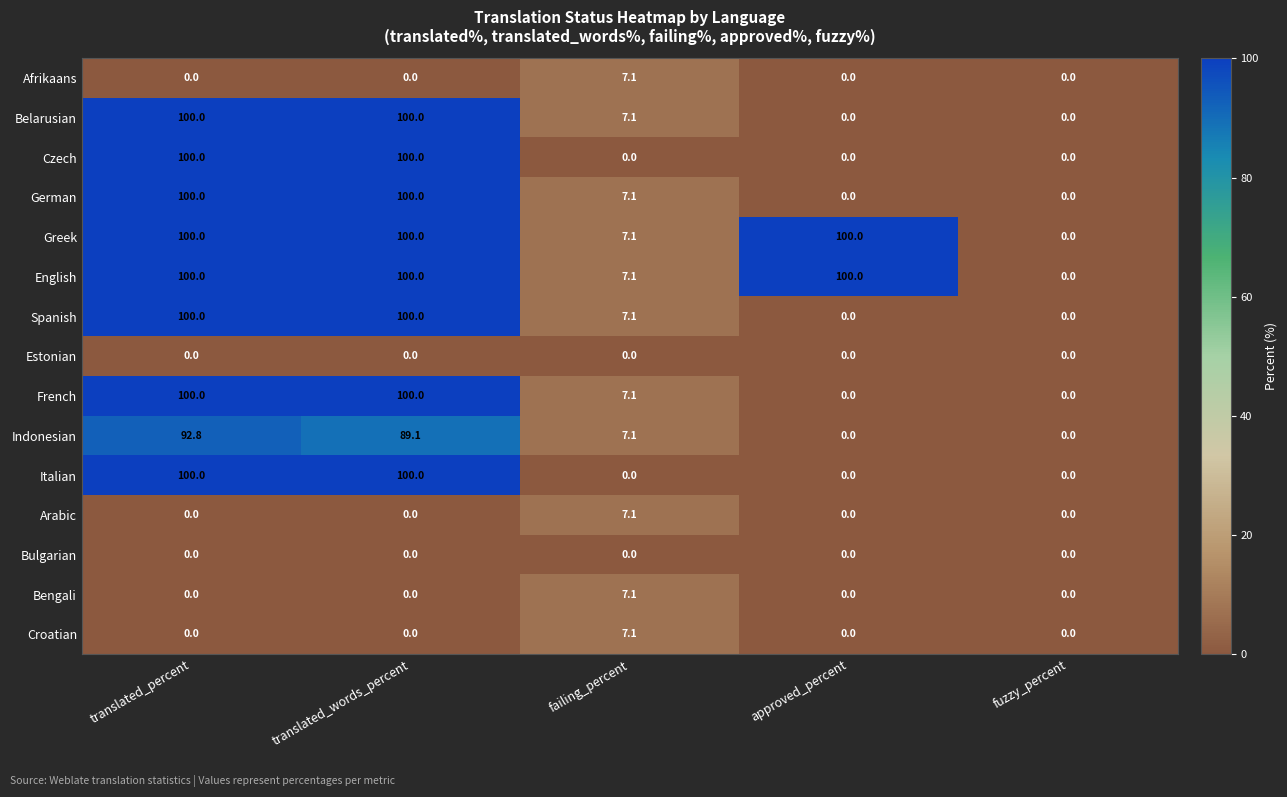

What is the sum of all Belarusian values?

207.1